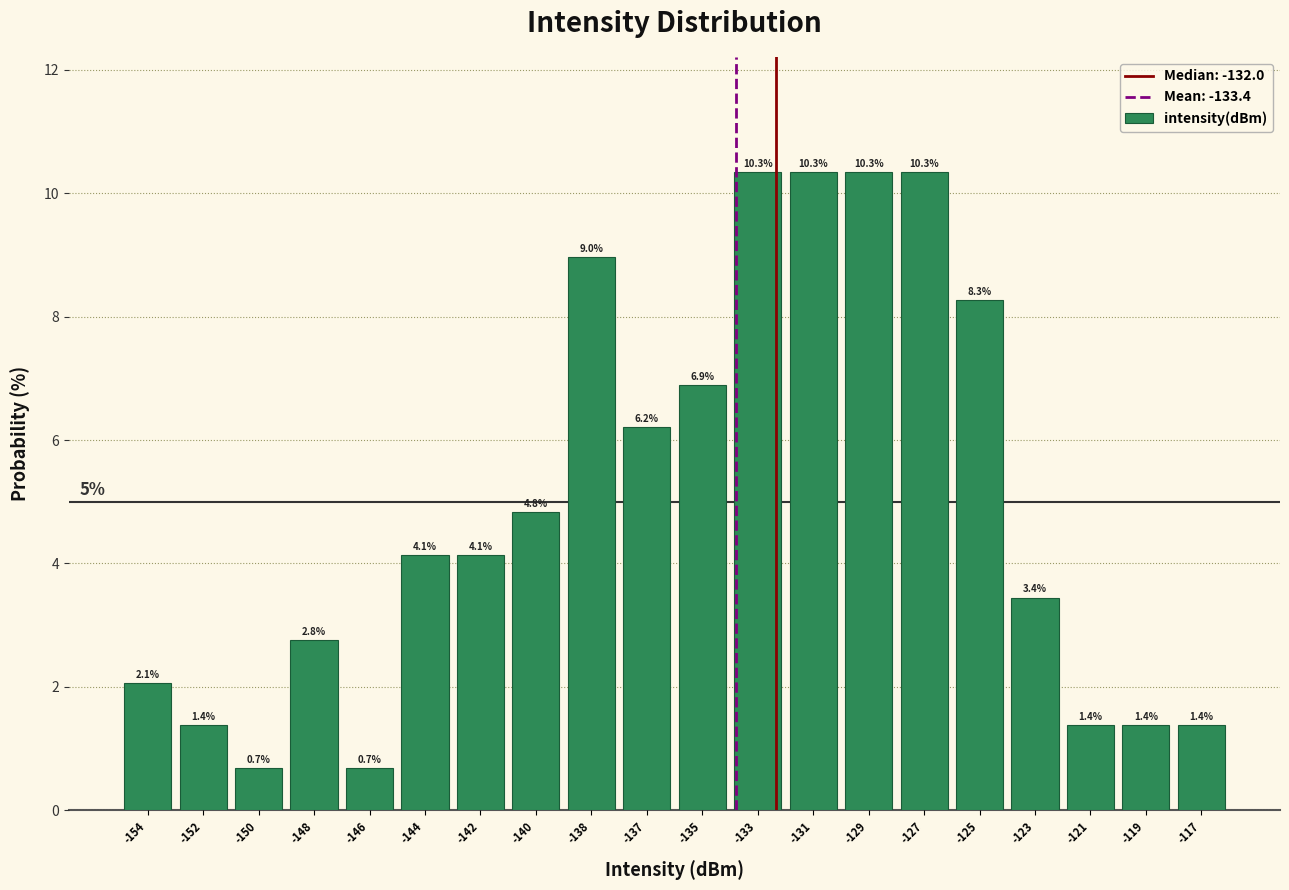

Reading left to right, list all the values displayed in this chart.

-154=2.1	-152=1.4	-150=0.7	-148=2.8	-146=0.7	-144=4.1	-142=4.1	-140=4.8	-138=9.0	-137=6.2	-135=6.9	-133=10.3	-131=10.3	-129=10.3	-127=10.3	-125=8.3	-123=3.4	-121=1.4	-119=1.4	-117=1.4